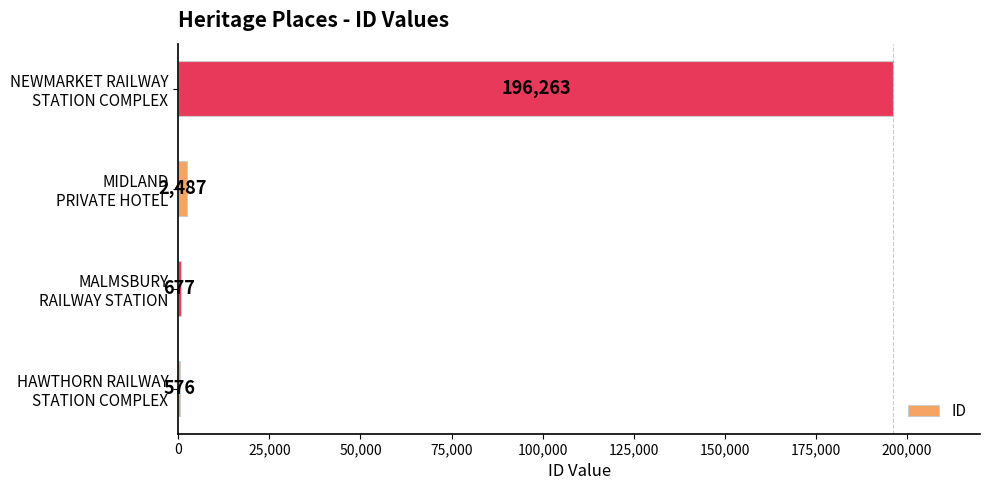

What is the greatest value displayed?

196263